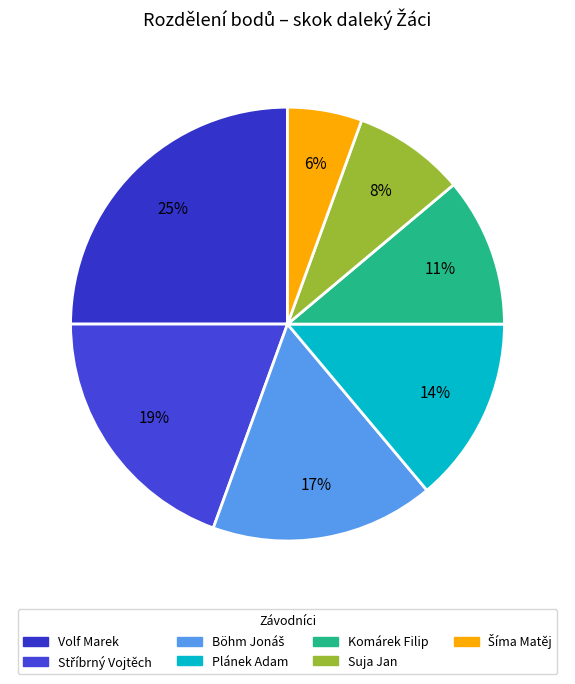

To the nearest percent, what is the combined percentage of Suja Jan and Komárek Filip?

19%